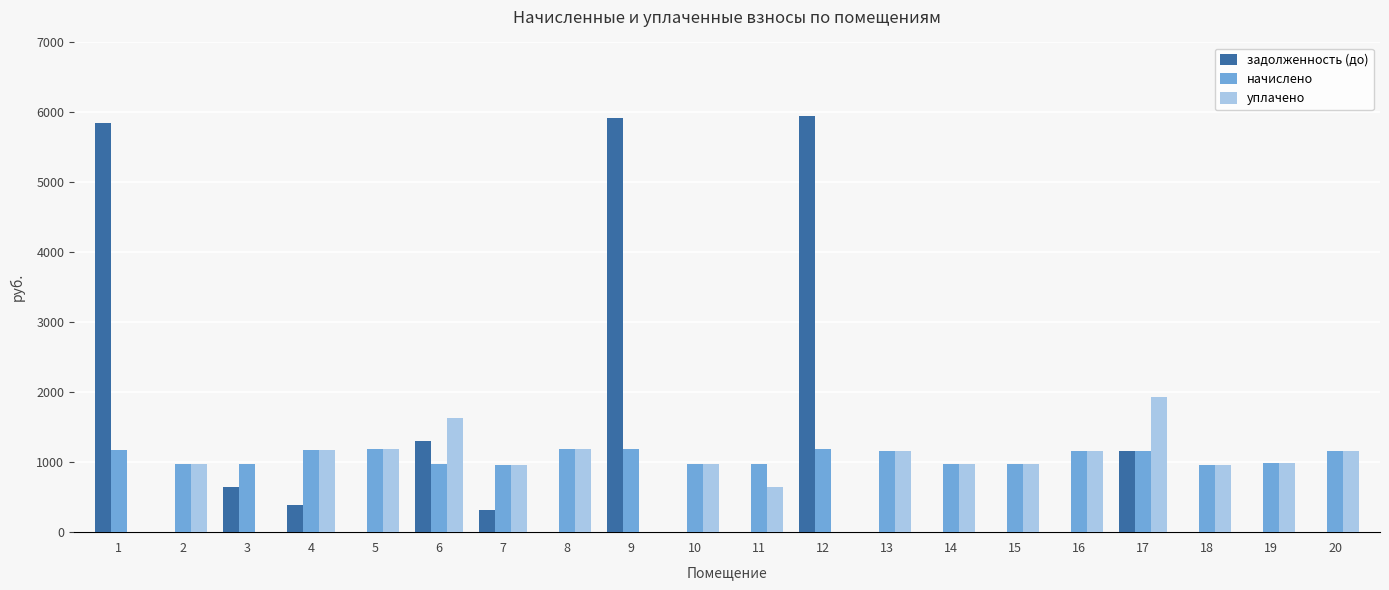

What is the total value across all series at 1?

7021.4